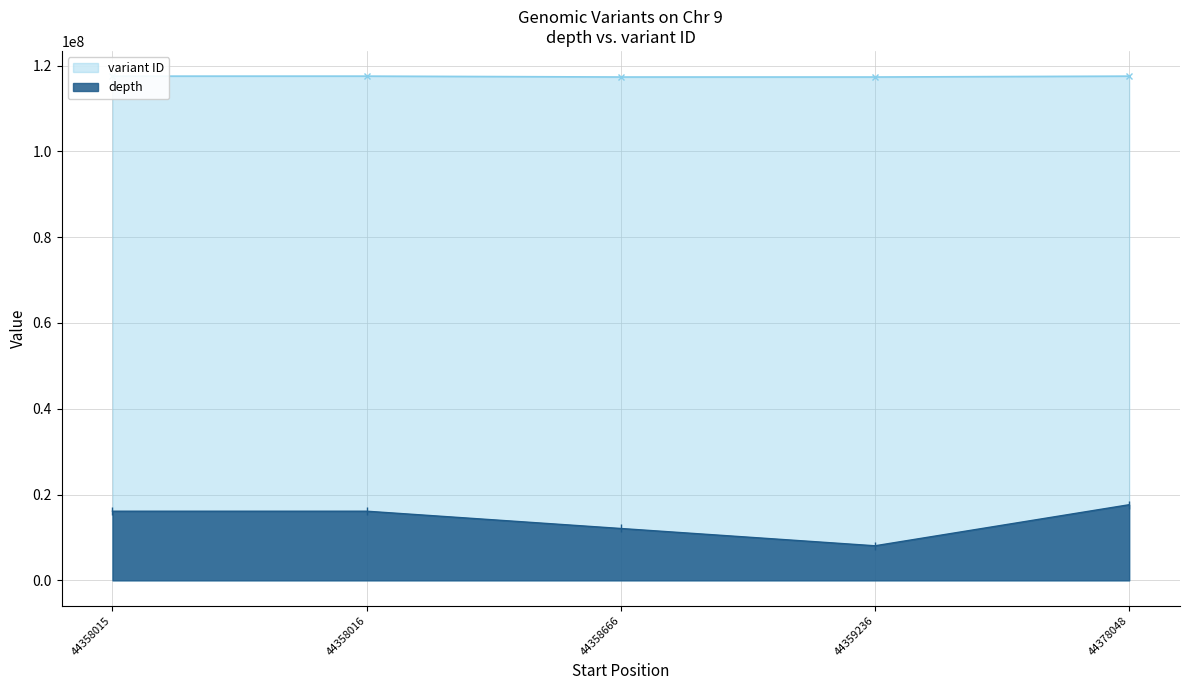

At which category does depth reach its first local valley?

44359236